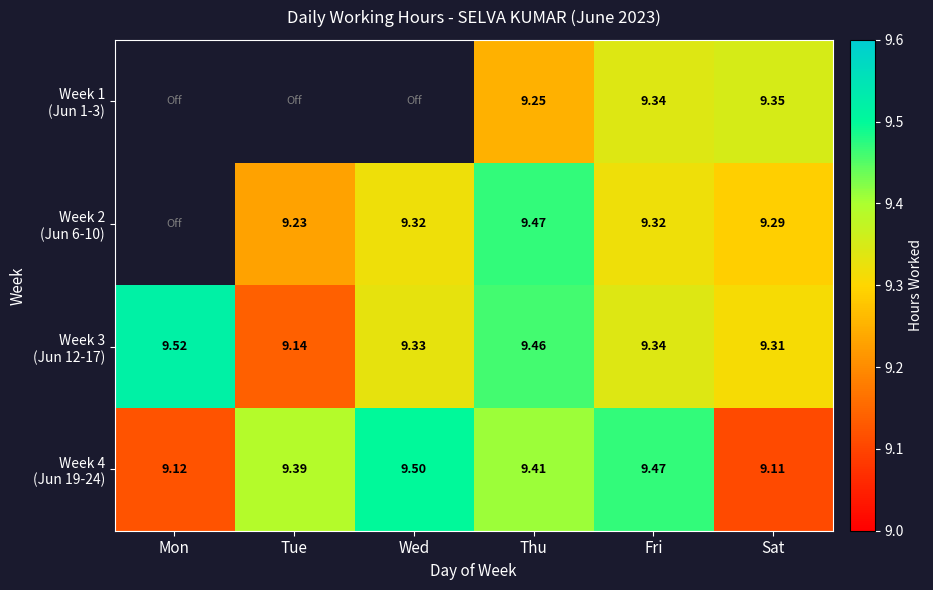

How many categories are shown in the chart?

6